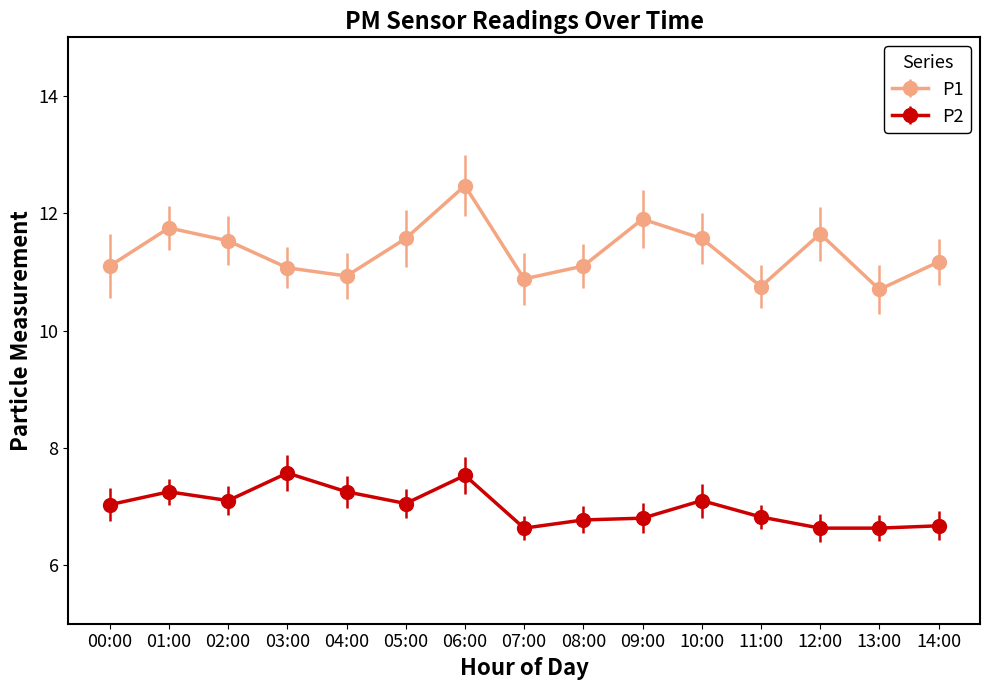

Is it true that P2 equals 4.4 at 01:00?

False